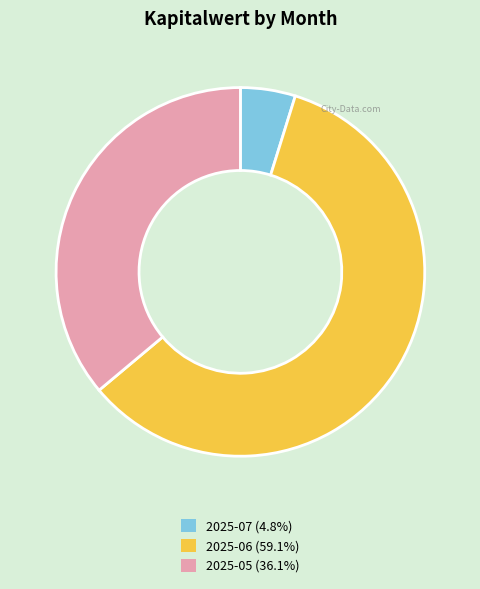

Does any single category account for the majority?

Yes